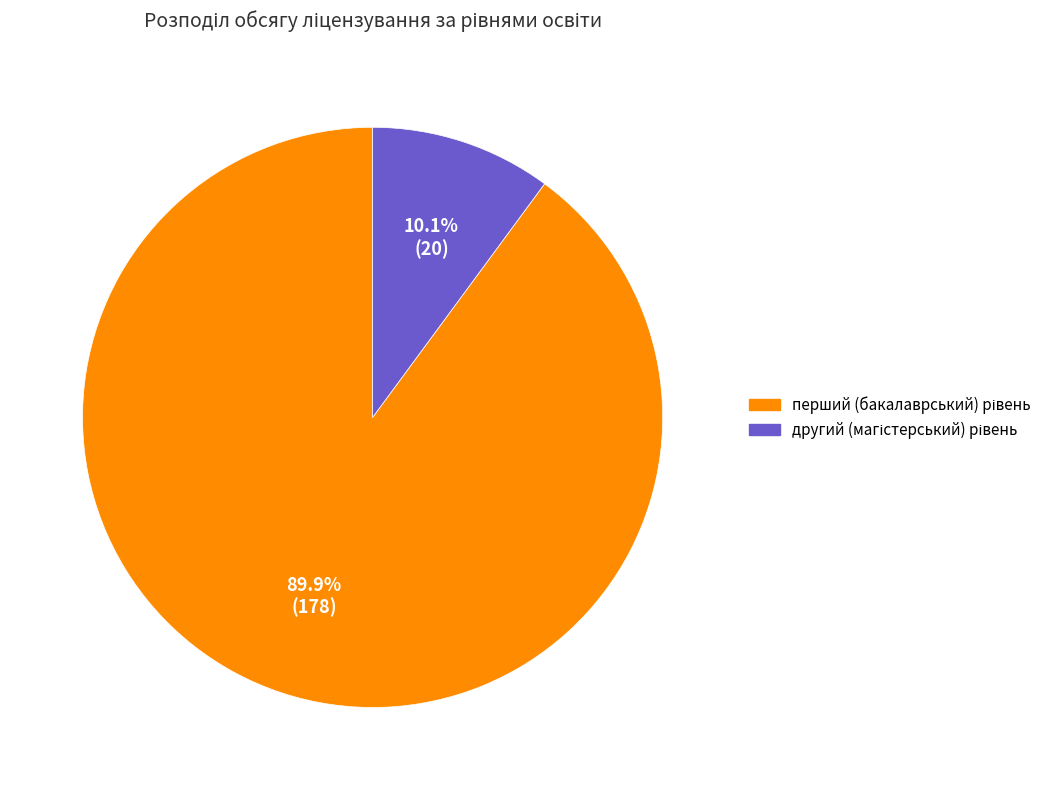

Is there a majority slice in this chart?

Yes